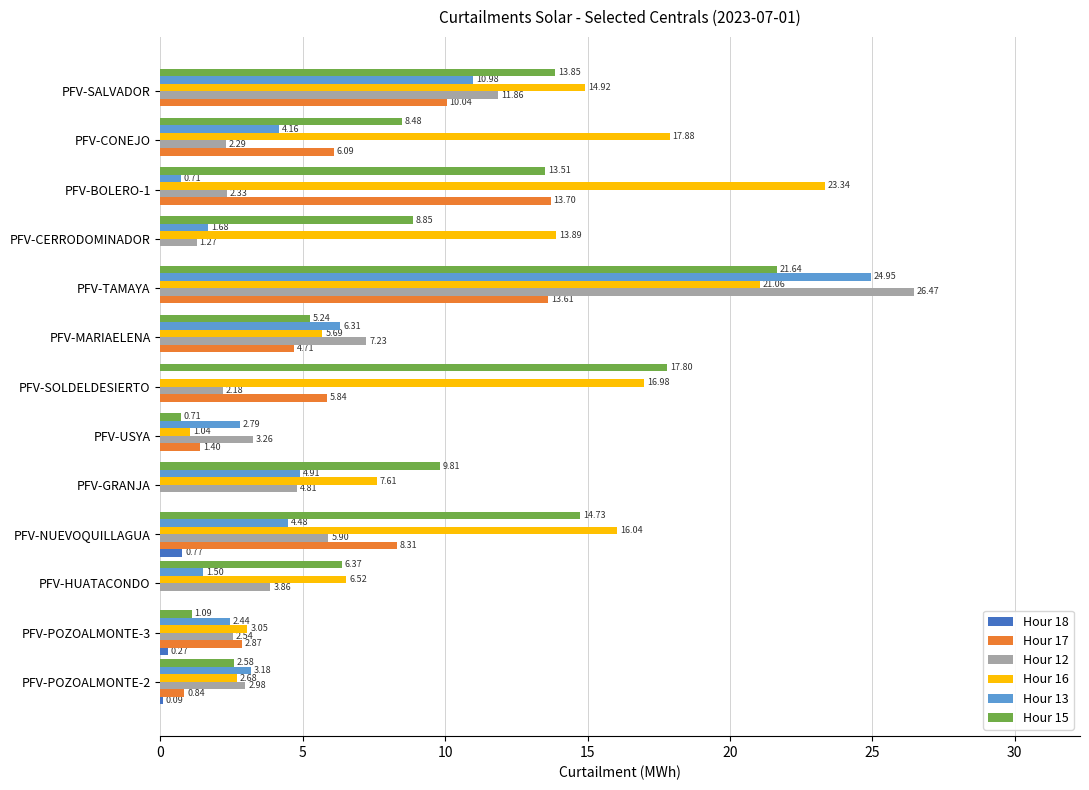

At which label is Hour 17 closest to 6?

PFV-CONEJO